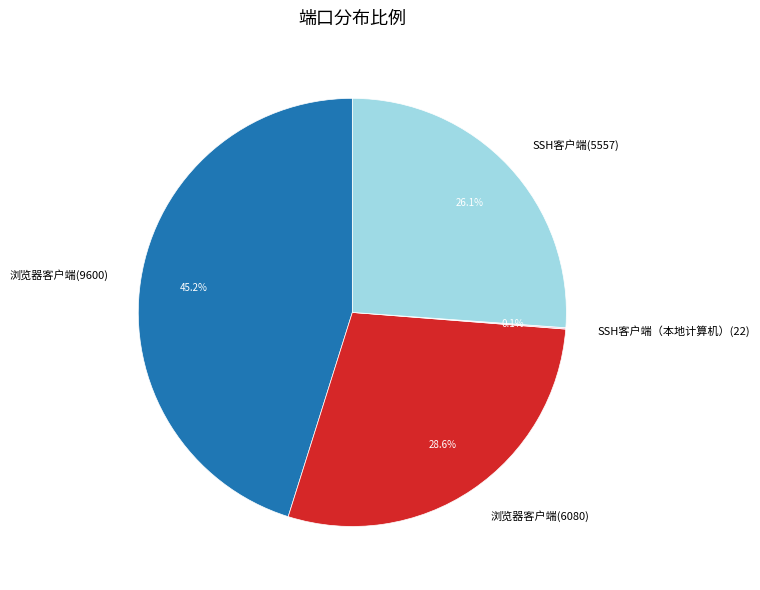

Is there a majority slice in this chart?

No